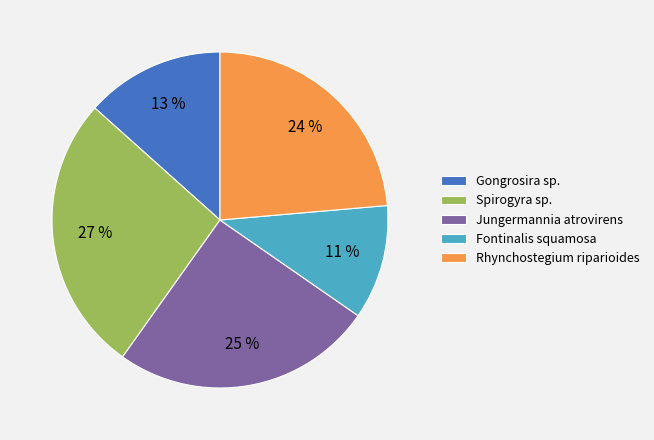

To the nearest percent, what percentage of the pie is Rhynchostegium riparioides?

24%